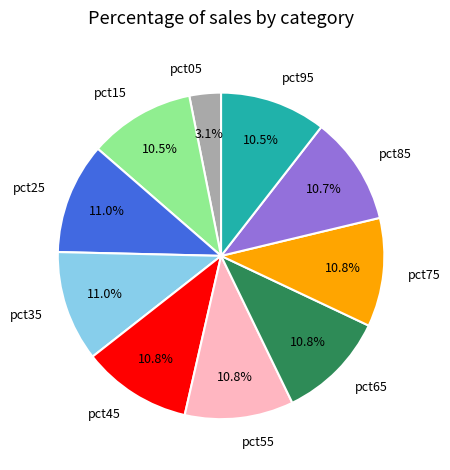

To the nearest percent, what is the difference between the pct55 and pct05 slice percentages?

8%